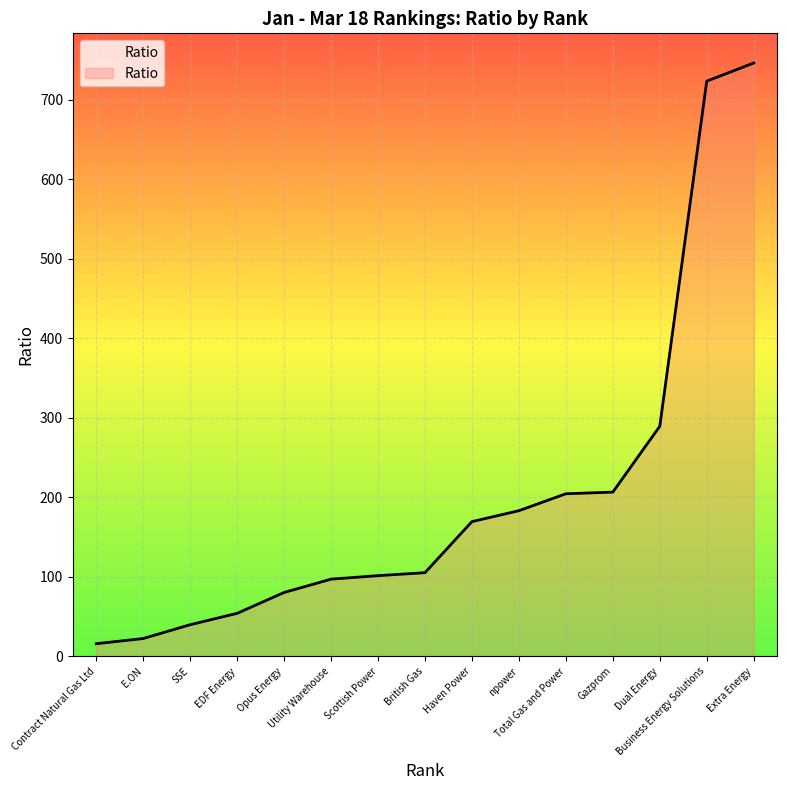

What is the maximum value shown in the chart?

745.9